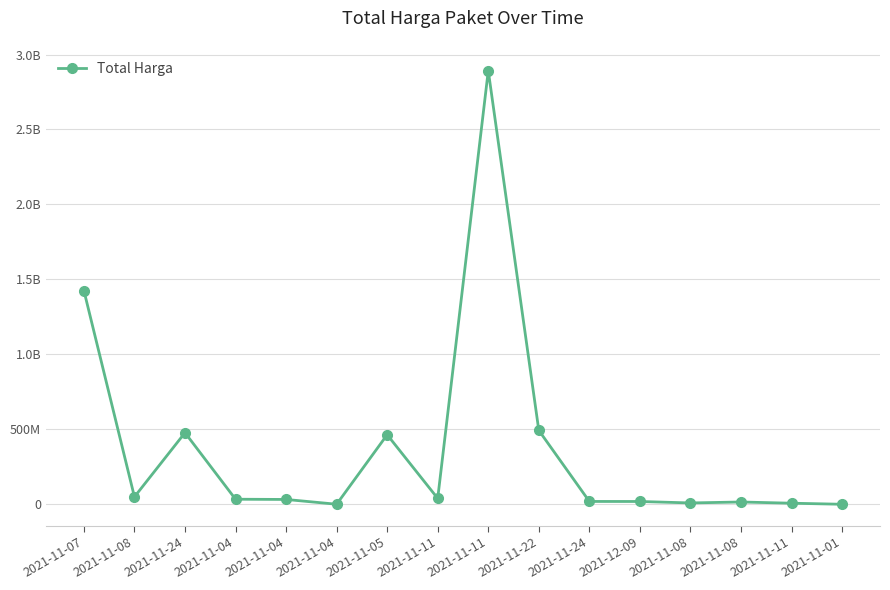

List the labels in order of value, smallest first.

2021-11-01, 2021-11-04, 2021-11-11, 2021-11-08, 2021-11-08, 2021-12-09, 2021-11-24, 2021-11-04, 2021-11-04, 2021-11-11, 2021-11-08, 2021-11-05, 2021-11-24, 2021-11-22, 2021-11-07, 2021-11-11